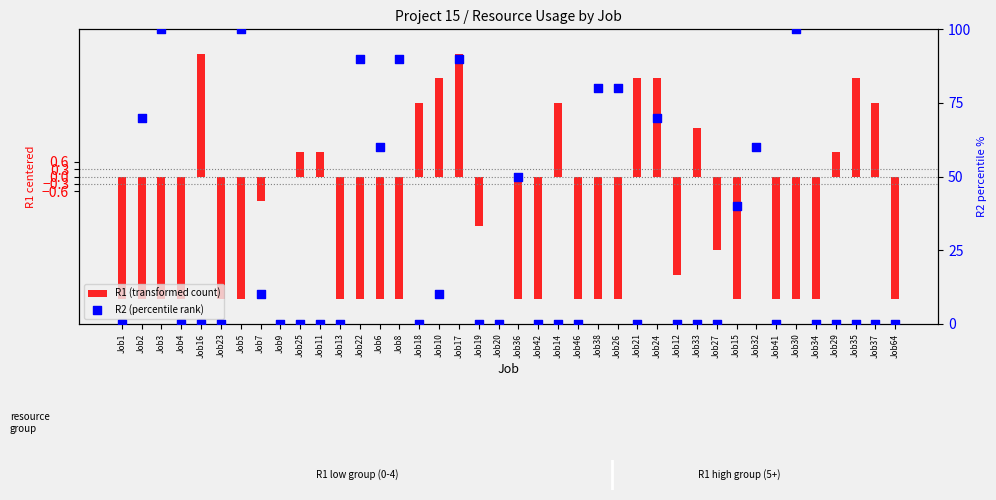

Which series has the largest Y range (max minus min)?

R2 (percentile rank)